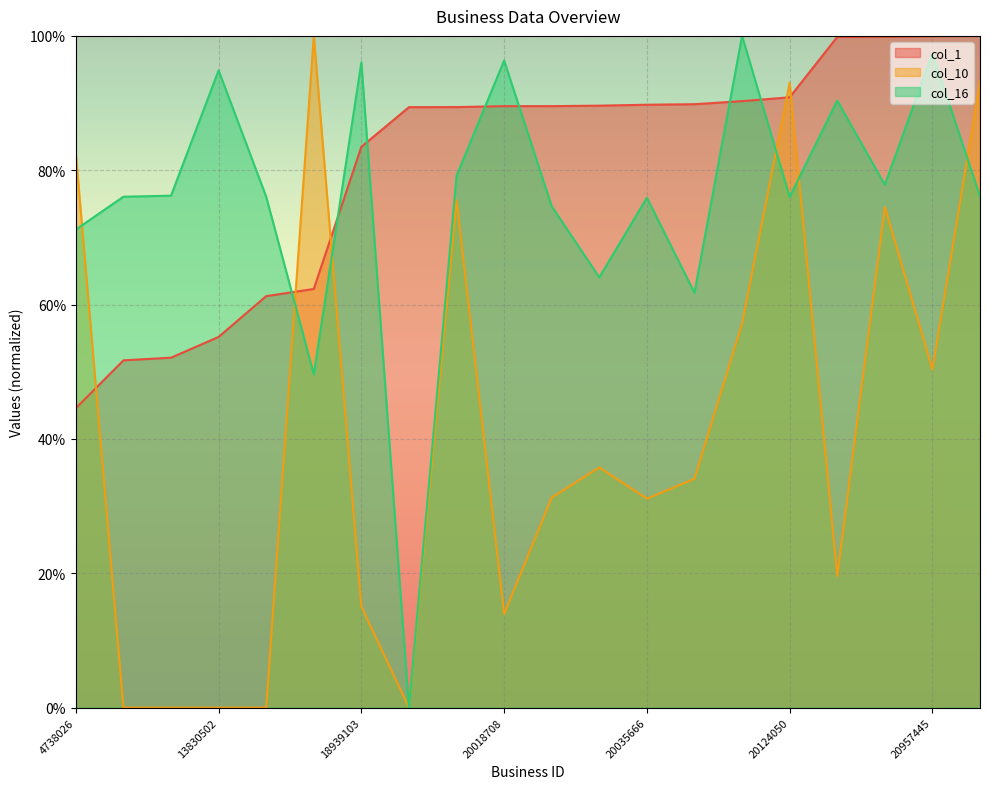

The col_10 series shows 15.1 at 18939103. True or false?

True